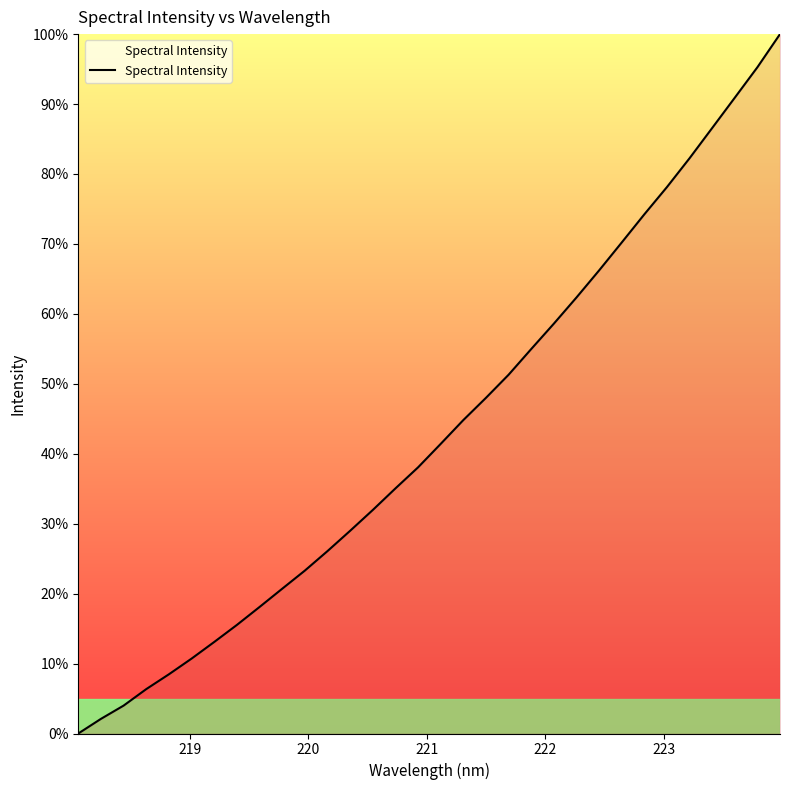

Is this an area chart (filled region under the line)?

No